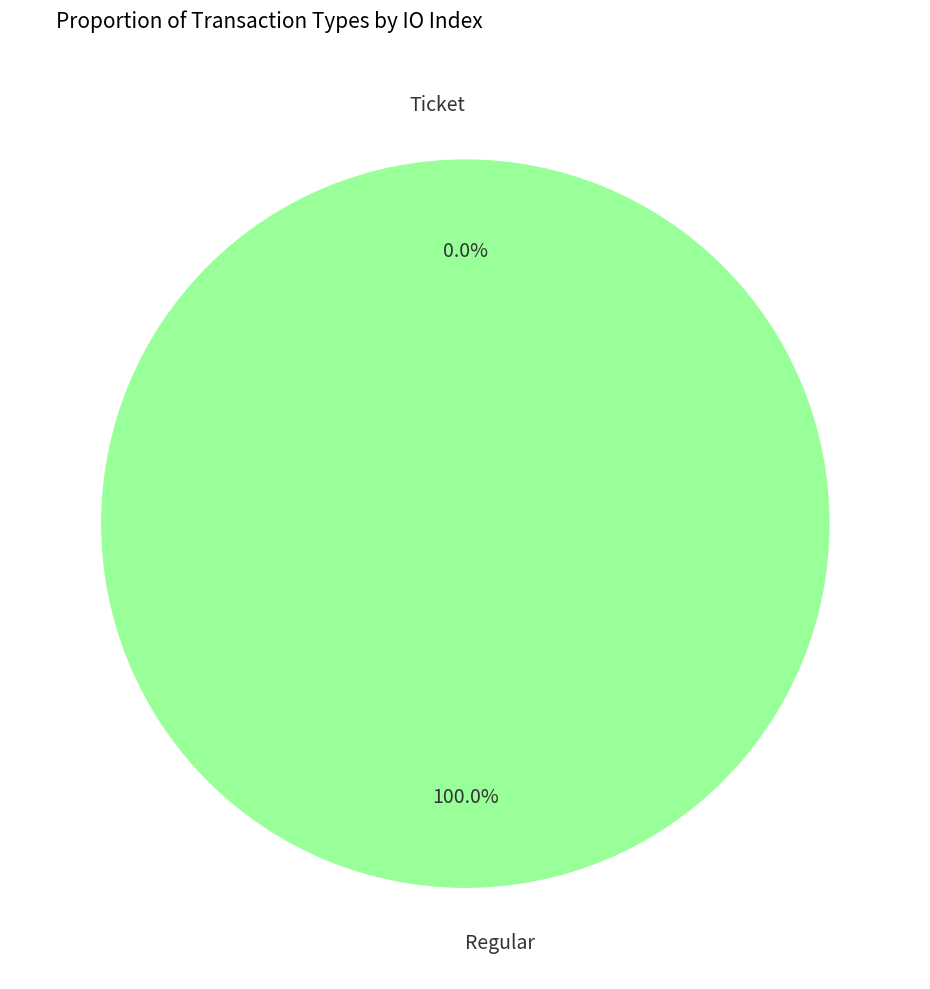

How many slices are in this pie chart?

2